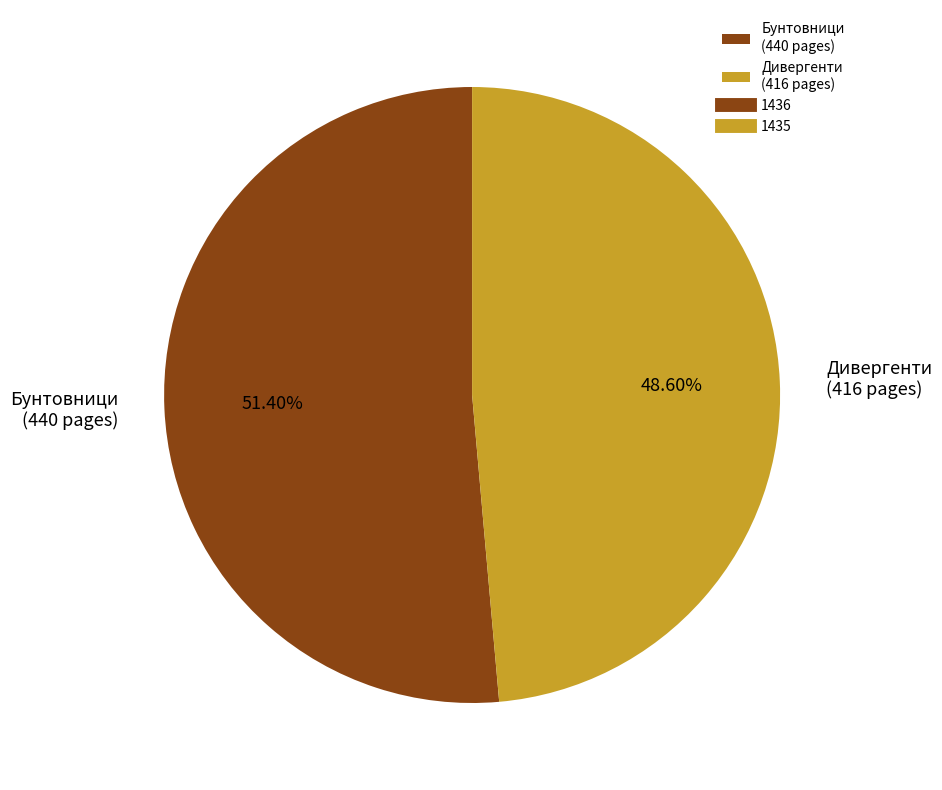

Which has a higher value, Бунтовници (440 pages) or Дивергенти (416 pages)?

Бунтовници (440 pages)